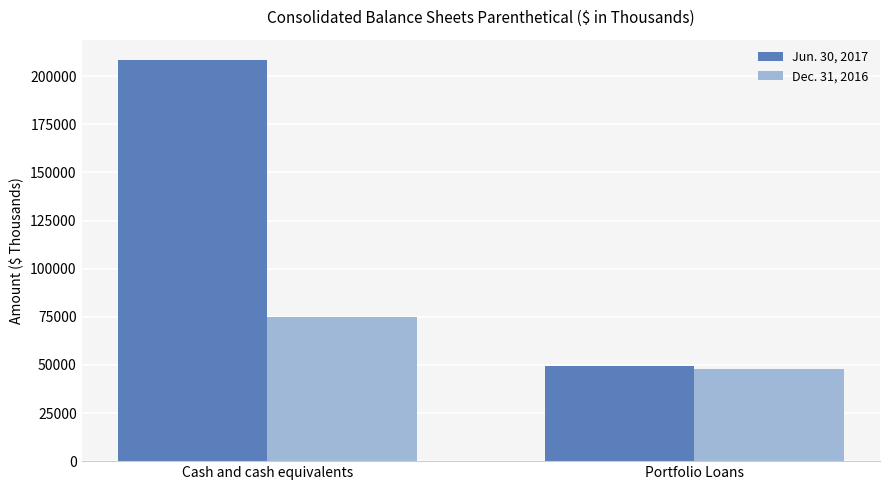

What is the value of the Jun. 30, 2017 bar at the 2nd from the left?

49201